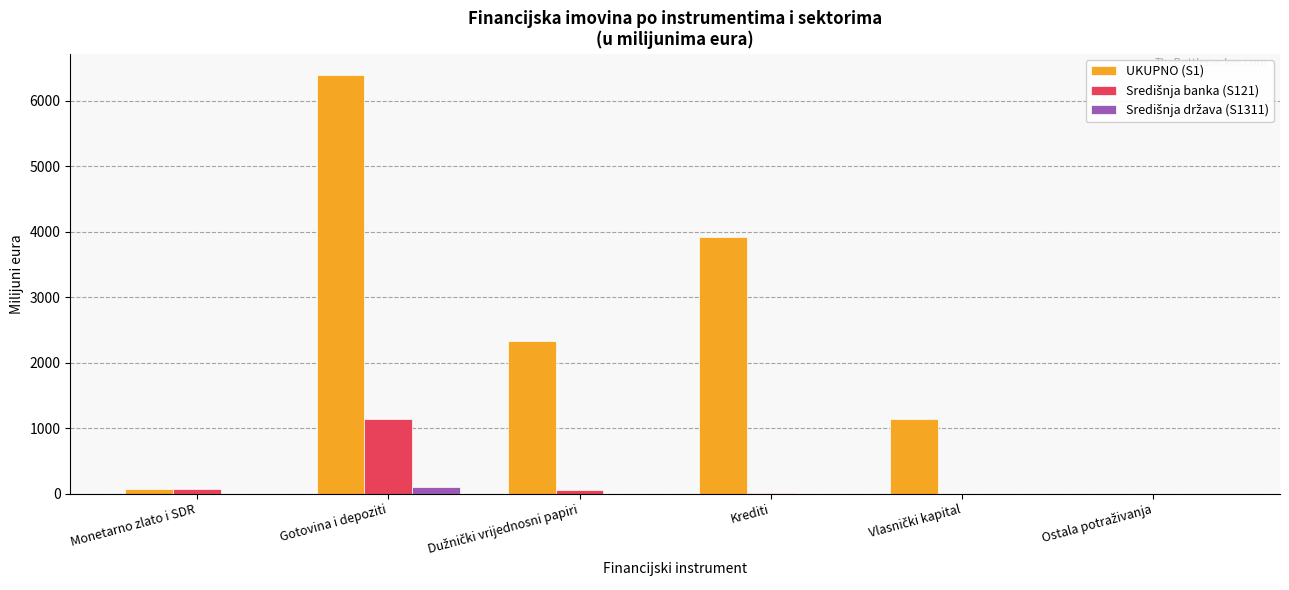

True or false: UKUPNO (S1) has a value of 3924.5 at Krediti.

True